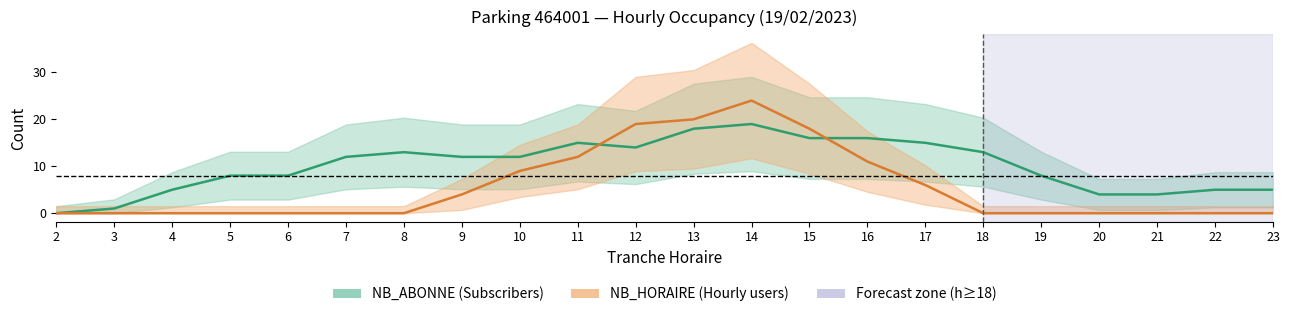

True or false: NB_HORAIRE (Hourly users) has a value of 0 at 18.

True